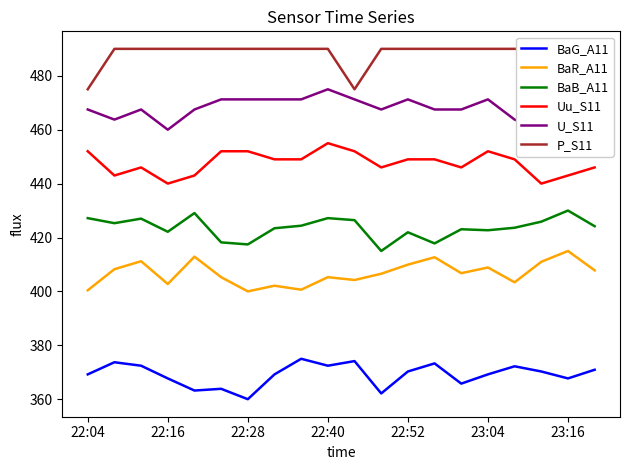

Does the chart display data point markers on the line(s)?

No